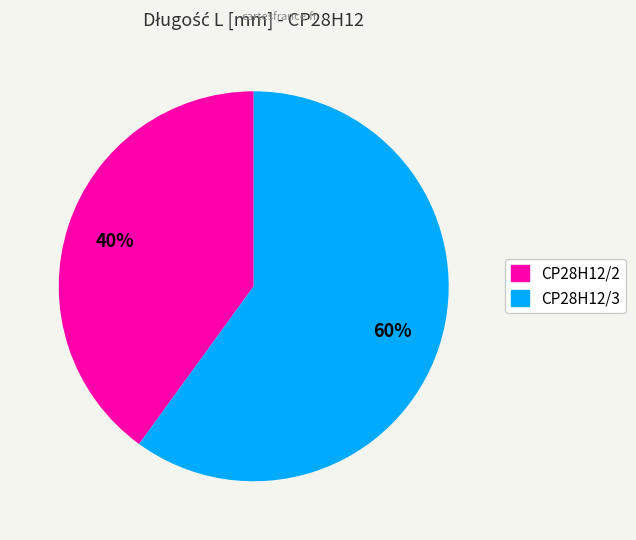

What percentage is the CP28H12/3 slice, to the nearest percent?

60%